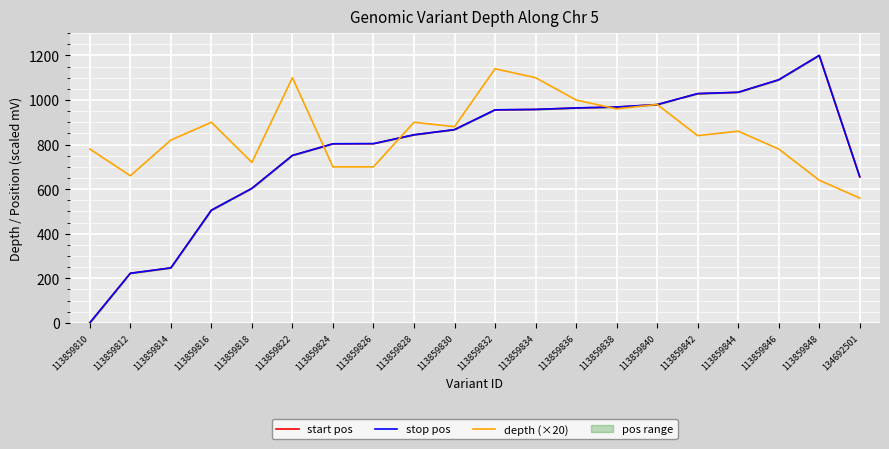

What is the spread (max minus min) of values at 113859844?

174.7